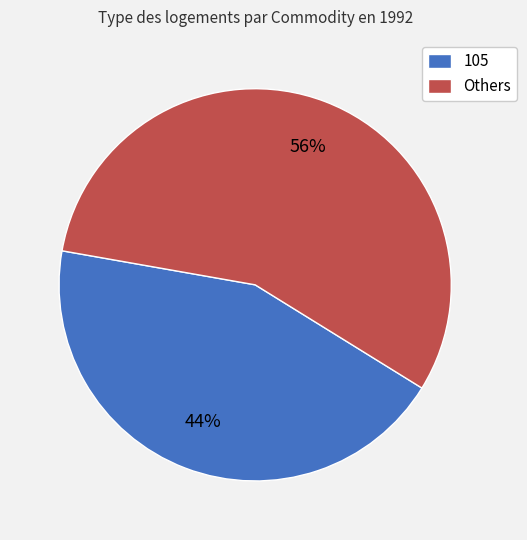

How many segments does this pie chart have?

2